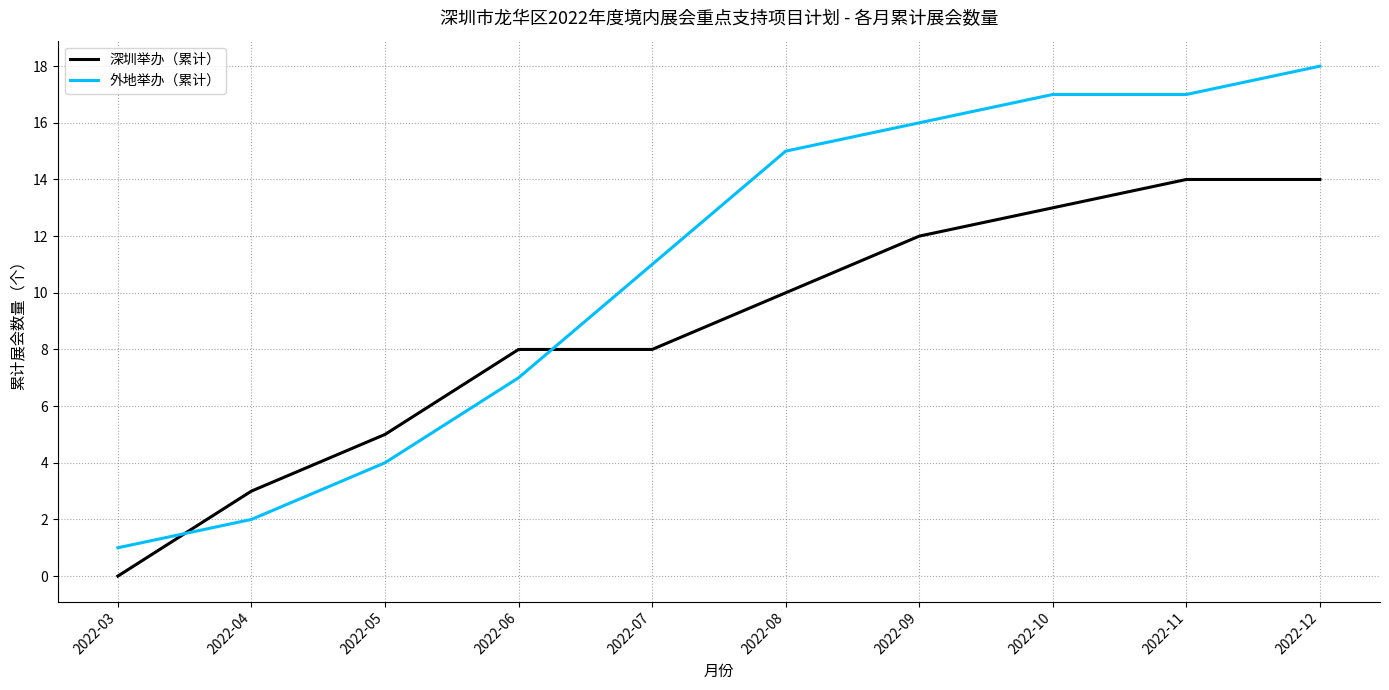

Rank the series by their average value, from highest to lowest.

外地举办（累计）, 深圳举办（累计）